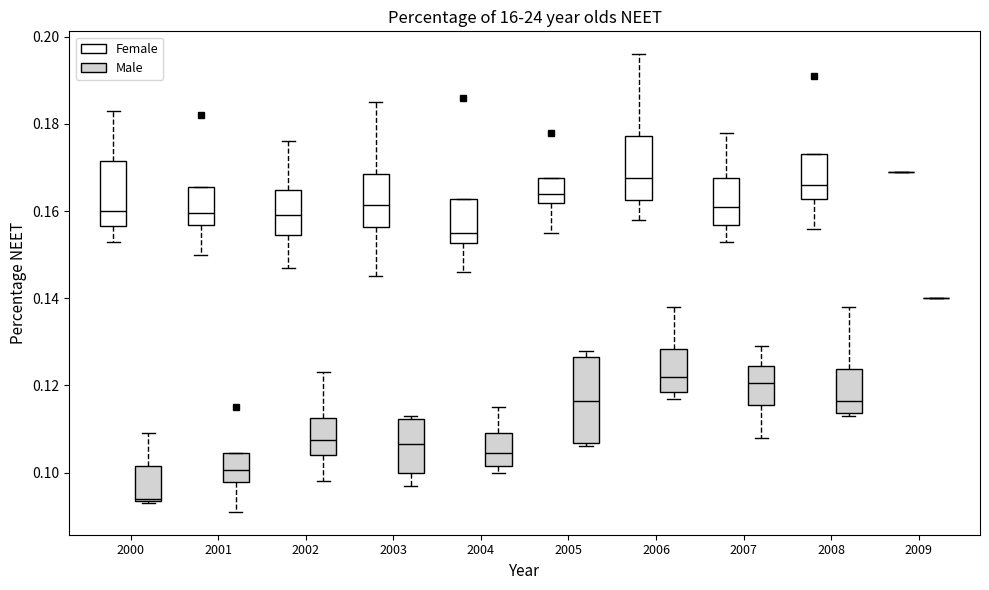

Which box is the tallest, from its lower edge to its upper edge?

2005 (Male)